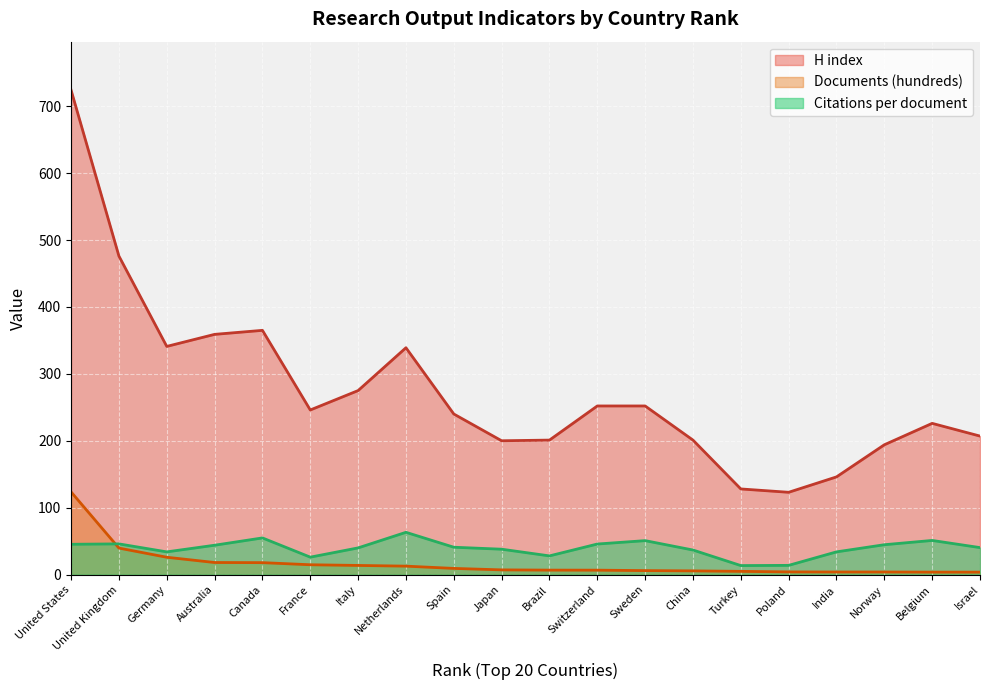

Count the number of categories in the chart.

20